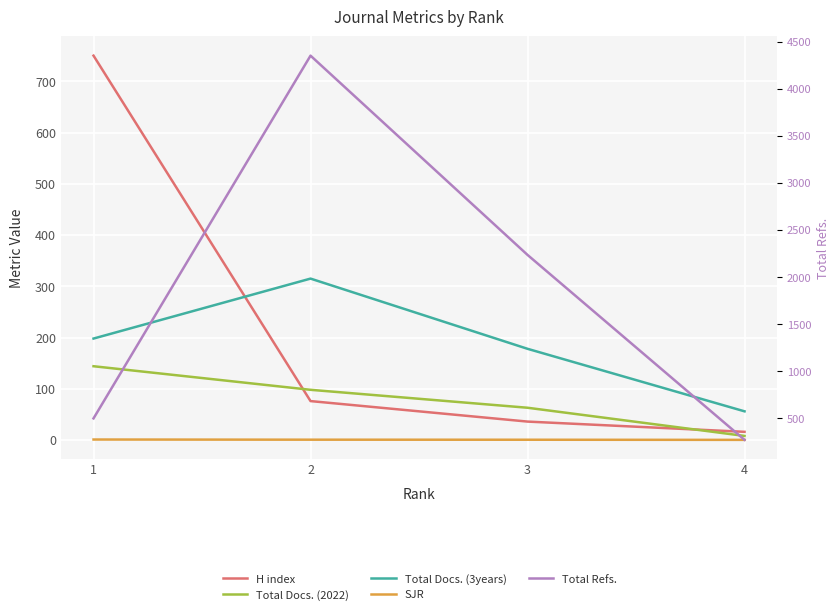

Reading left to right, extract all data points from this chart.

H index: 1=750.0	2=76.0	3=36.0	4=16.0
Total Docs. (2022): 1=144.0	2=98.0	3=63.0	4=8.0
Total Docs. (3years): 1=198.0	2=315.0	3=178.0	4=56.0
SJR: 1=1.0	2=0.7	3=0.6	4=0.3
Total Refs.: 1=501.0	2=4351.0	3=2236.0	4=273.0